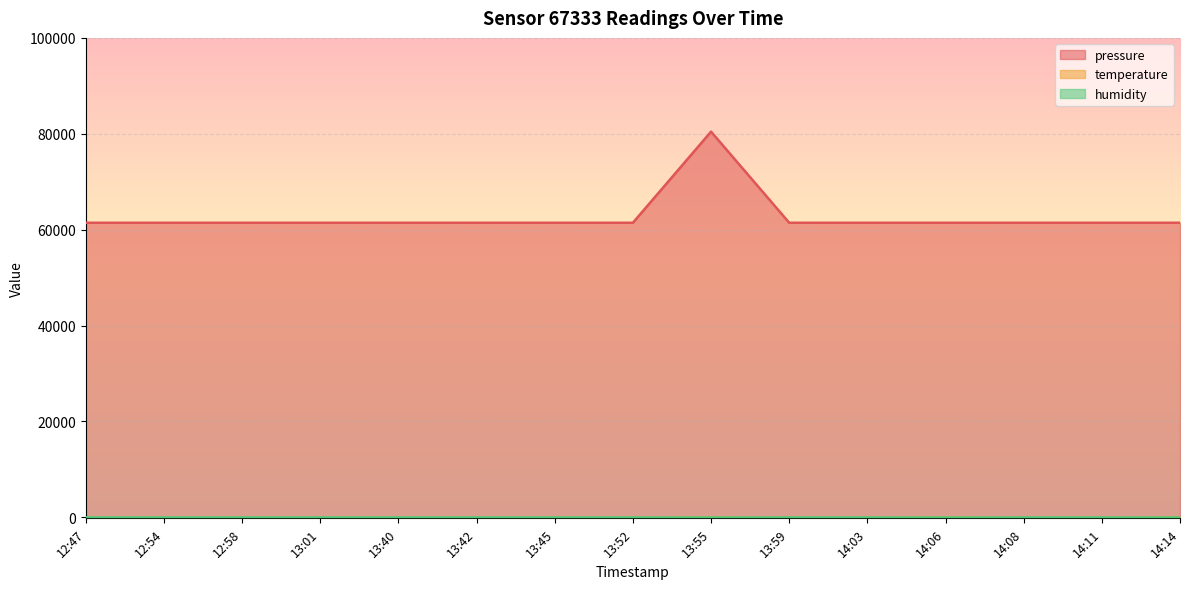

Where does the temperature series first go above -145?

13:55